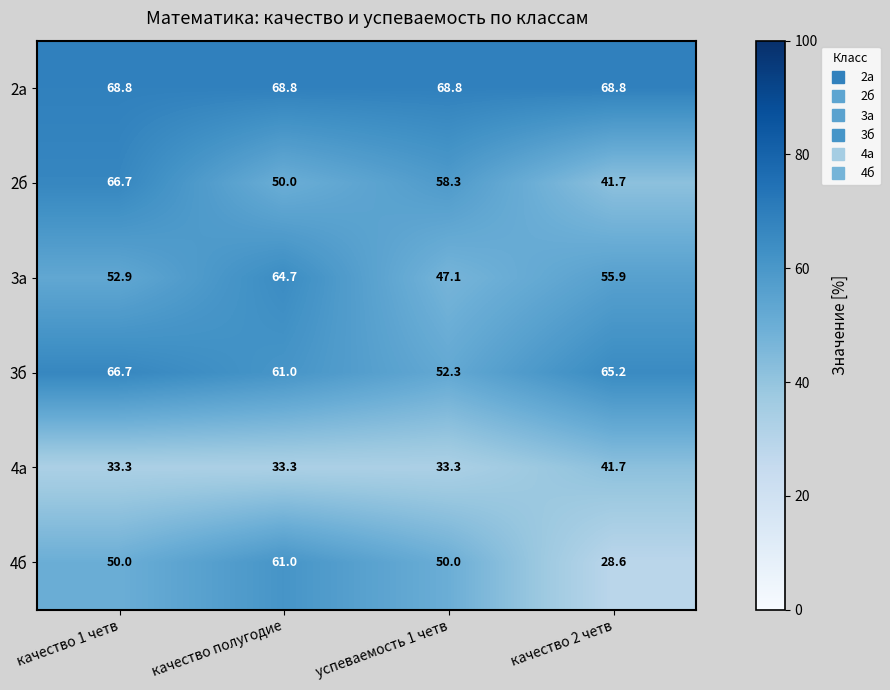

At успеваемость 1 четв, list the series in order from smallest to largest.

4а, 3а, 4б, 3б, 2б, 2а